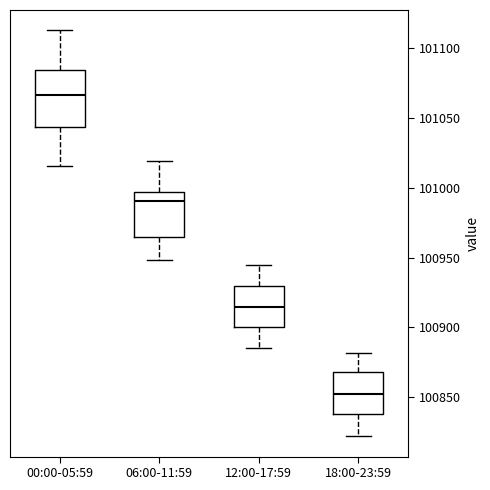

Where is the lower edge of the box for 18:00-23:59 on the y-axis? The values are not printed on the chart, so give them approximately, as read against the axis.

100840